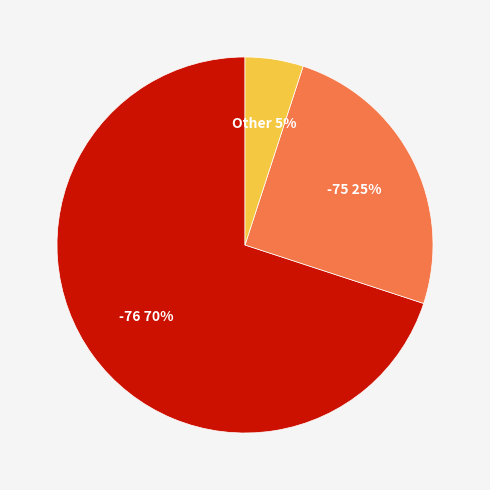

To the nearest percent, what is the difference between the largest and smallest slice percentages?

65%